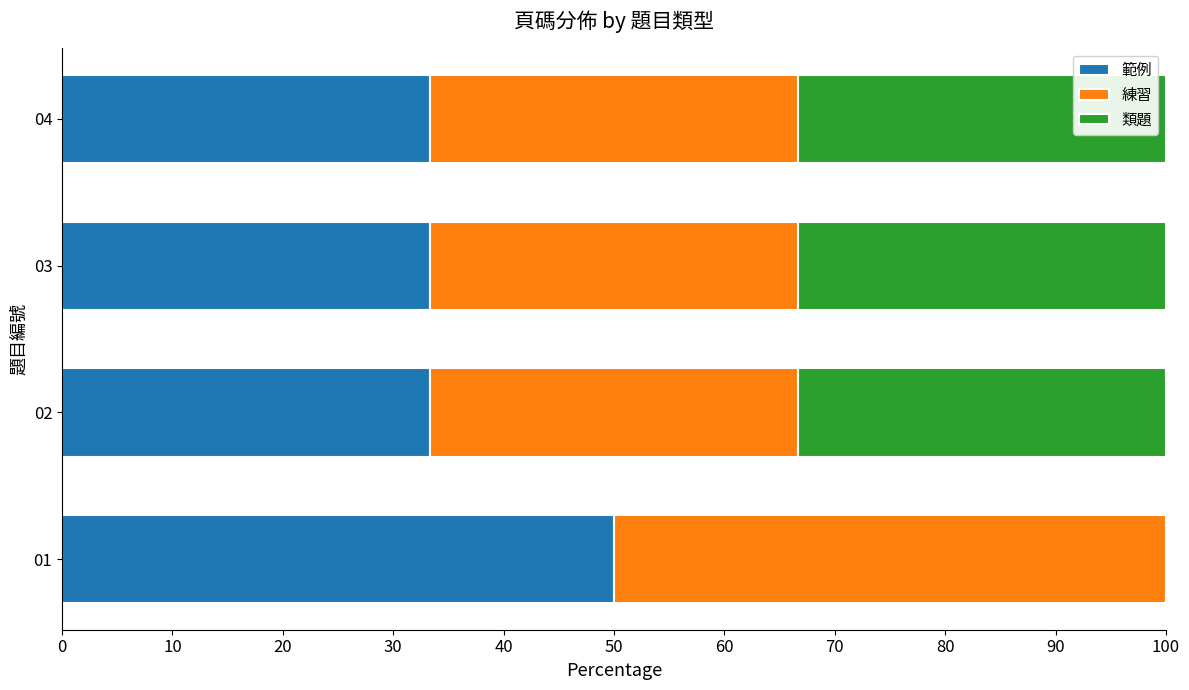

Read the 範例 value at 01.

50.0